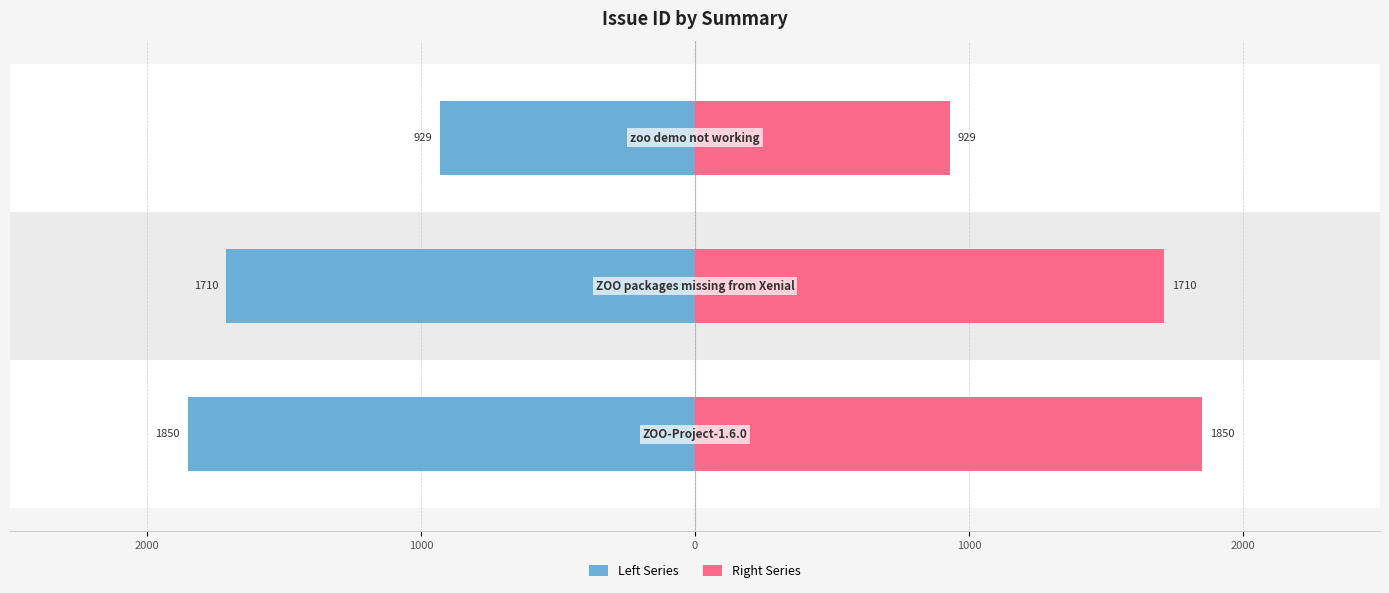

Reading right to left, what are all the values shown in this chart?

Left Series: -929	-1710	-1850
Right Series: 929	1710	1850